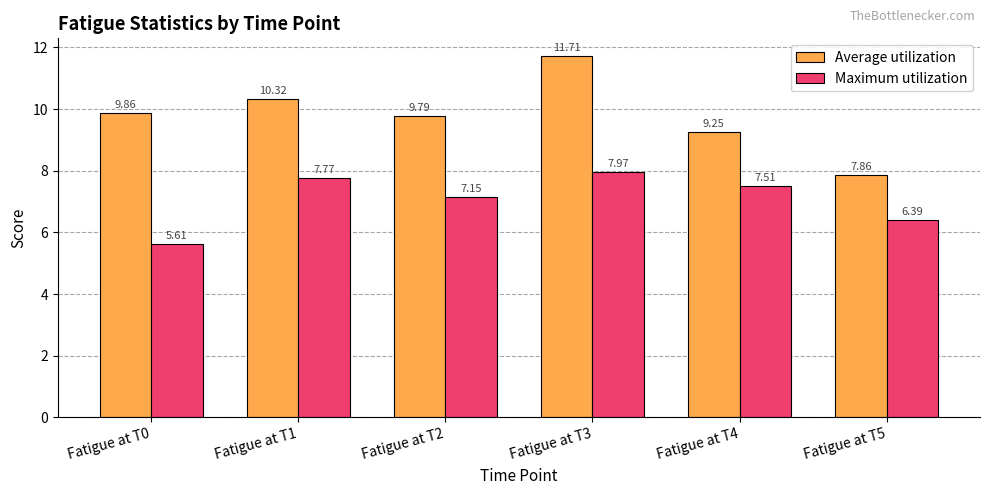

Which series has the widest spread of values?

Average utilization